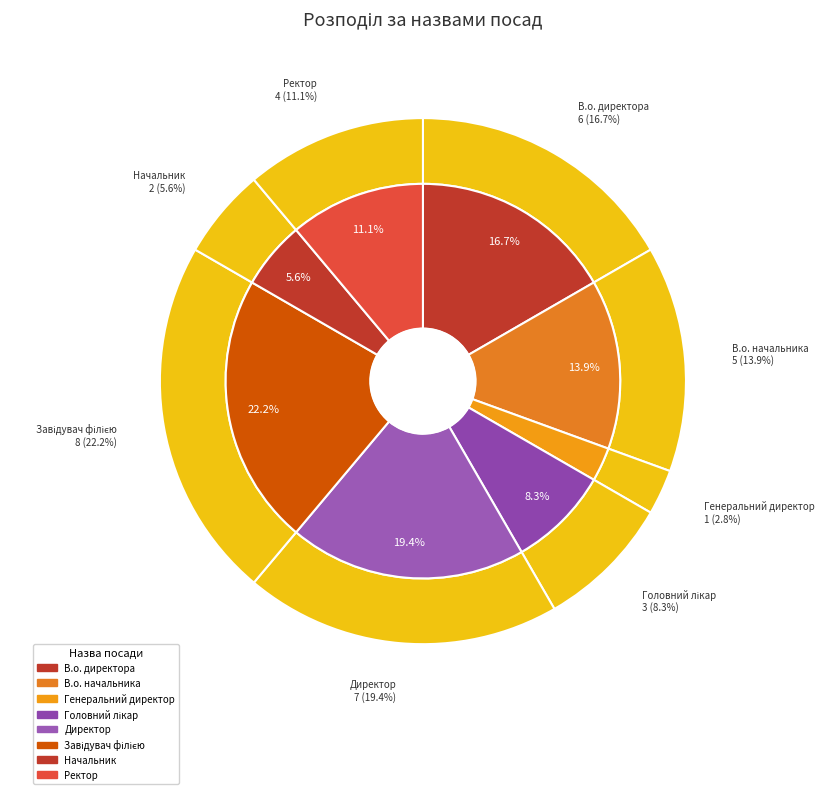

Rank the categories by value from lowest to highest.

Генеральний директор, Начальник, Головний лікар, Ректор, В.о. начальника, В.о. директора, Директор, Завідувач філією